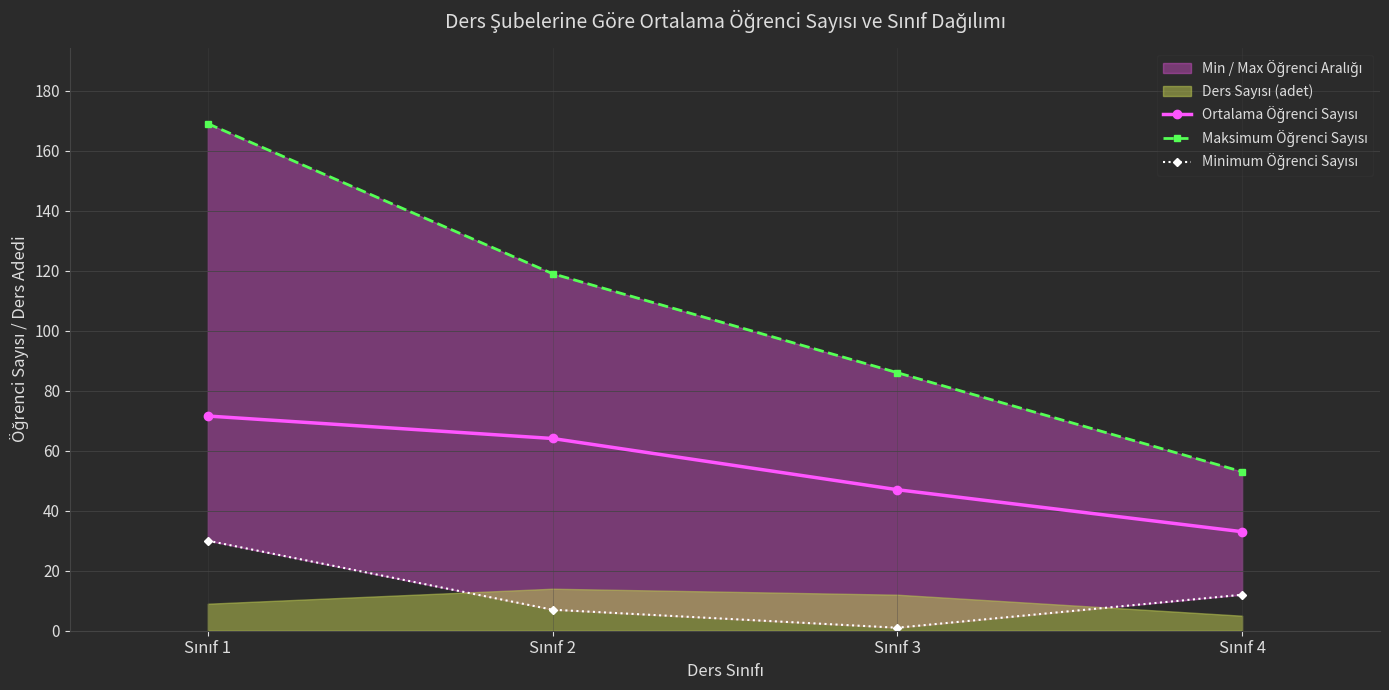

What is the total value across all series at Sınıf 3?

134.0